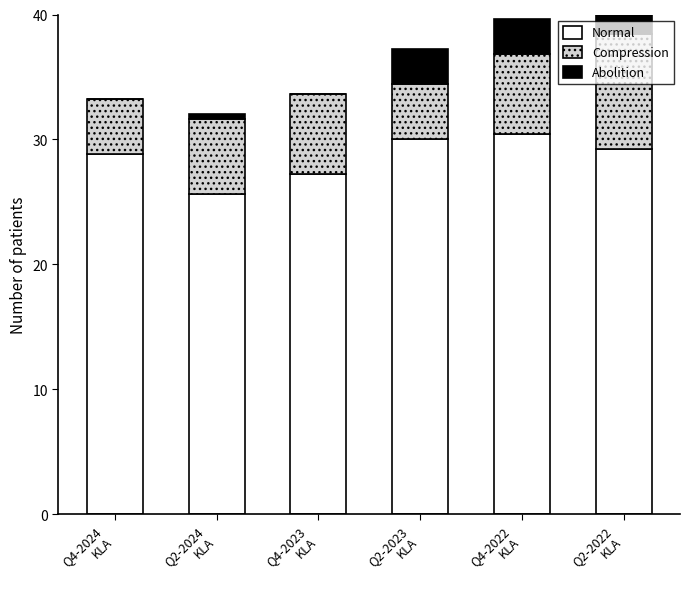

What is the highest value of the Normal series?

30.4